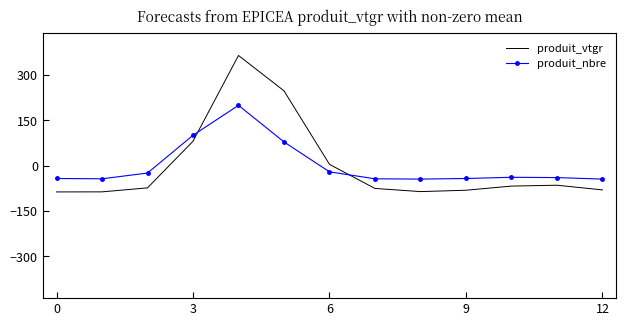

In produit_vtgr, how many points are lower than both neighbors (excluding endpoints)?

1